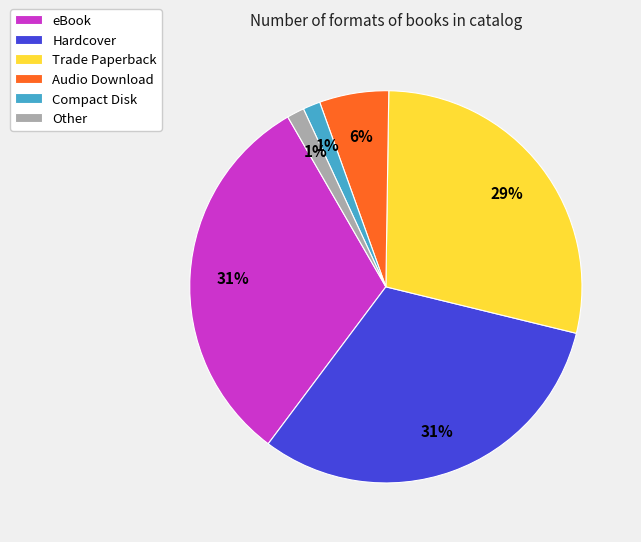

To the nearest percent, what is the difference between the Other and eBook slice percentages?

30%